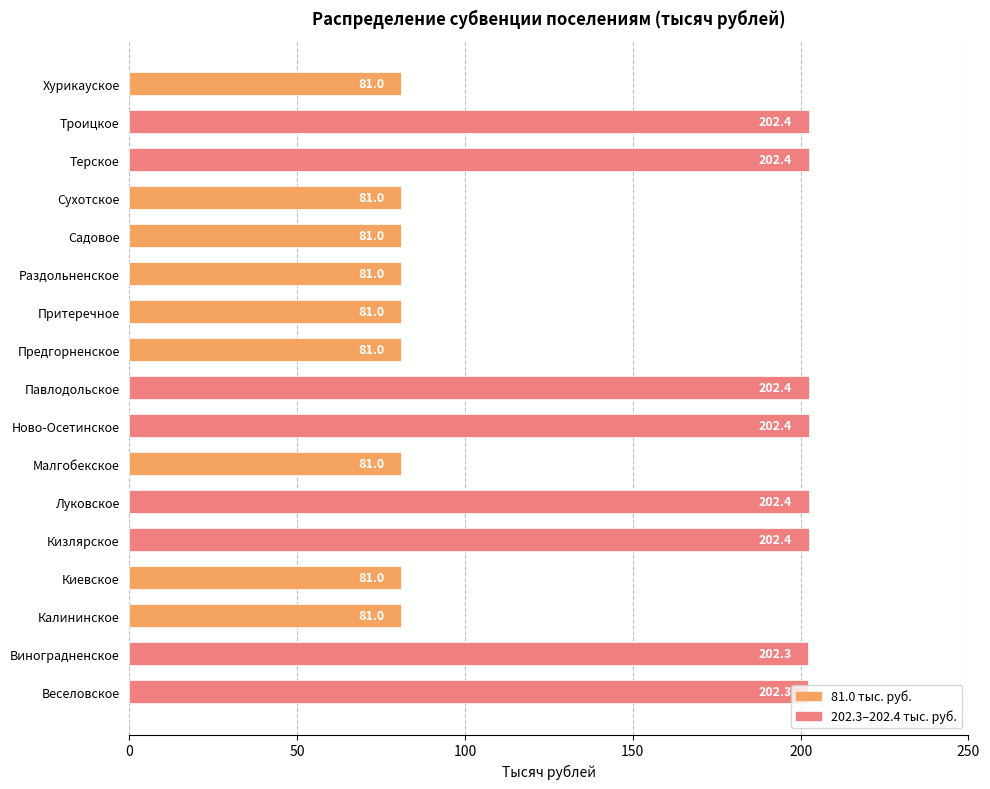

What is the difference between the maximum and minimum values?

121.4